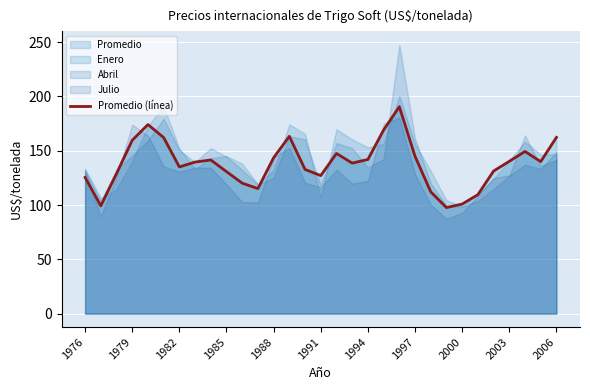

True or false: the data has more than 2 interior local peaks.

True